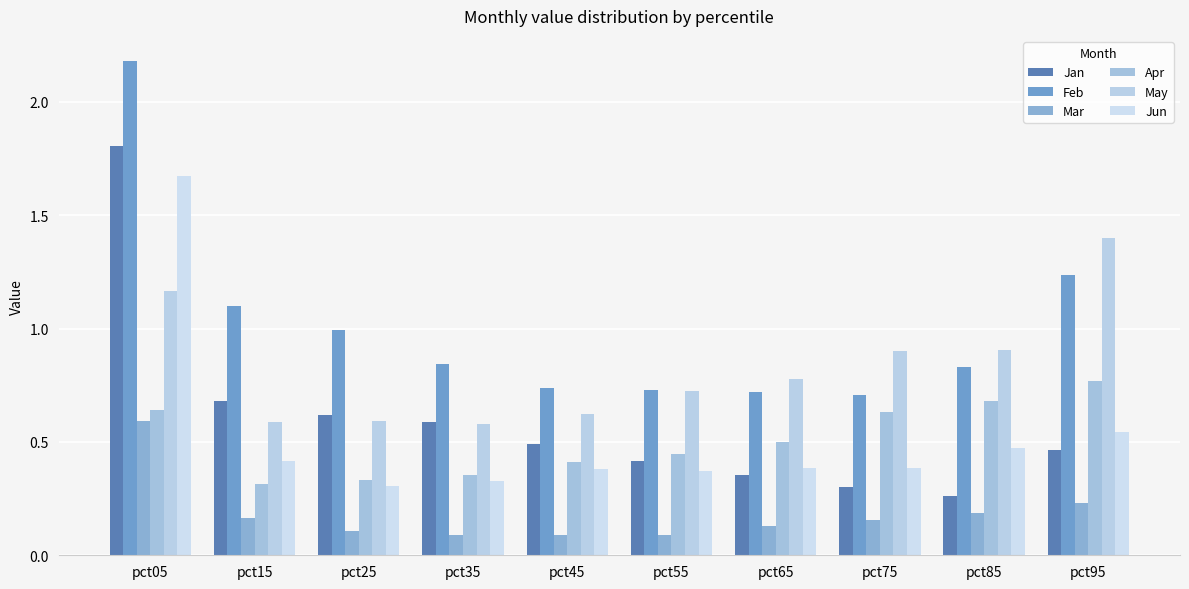

How many categories are shown in the chart?

10